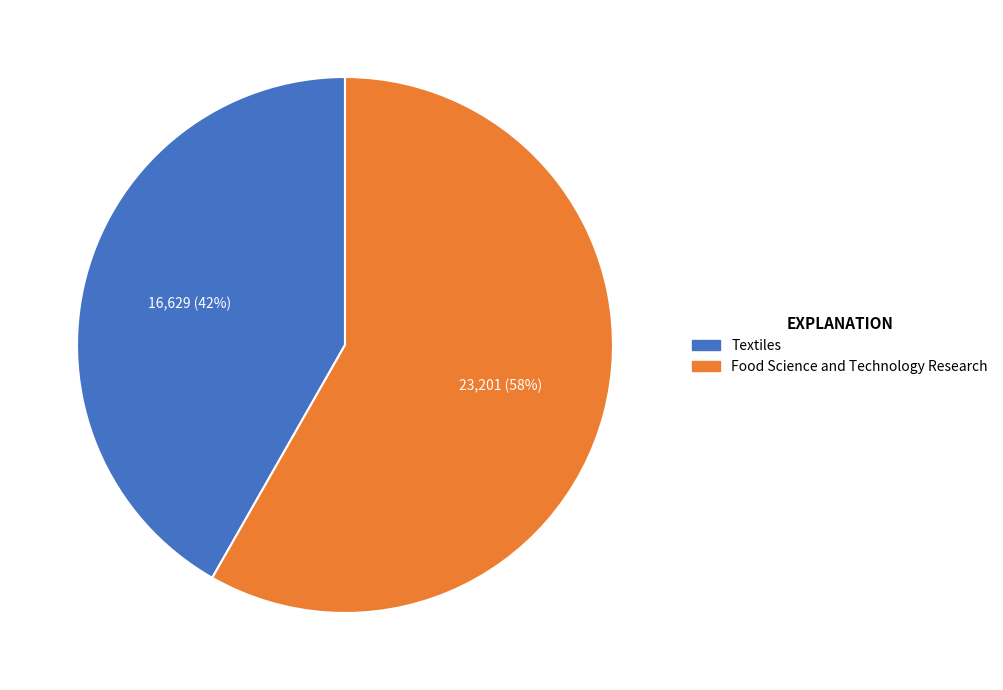

Between Textiles and Food Science and Technology Research, which is larger?

Food Science and Technology Research